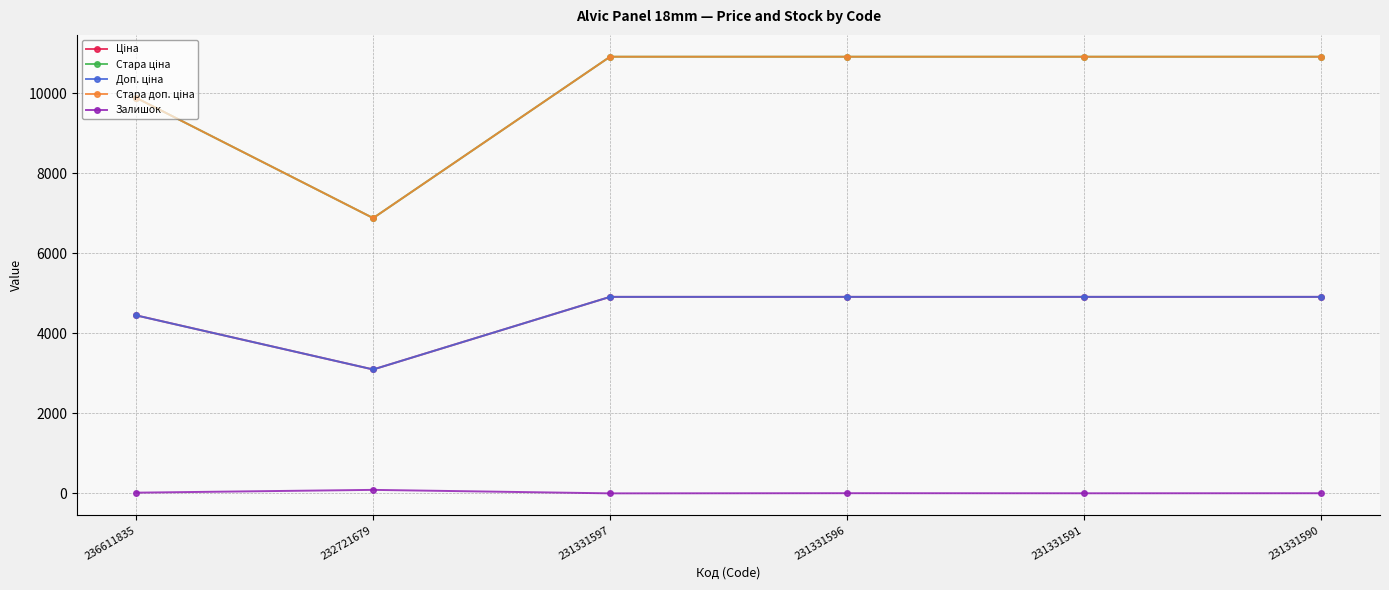

Between 231331597 and 231331596, which is larger?

231331597